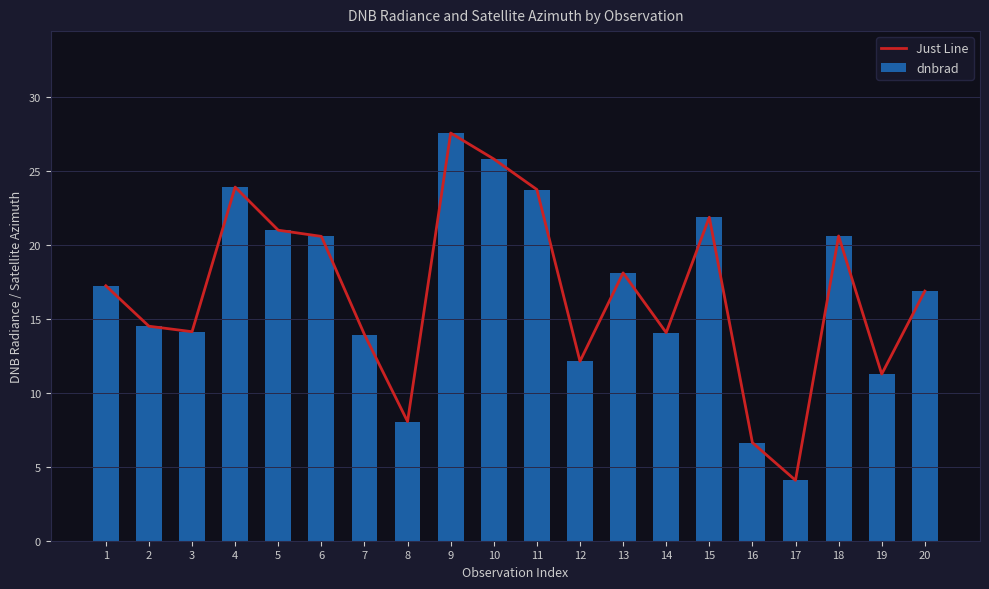

Count the number of categories in the chart.

20